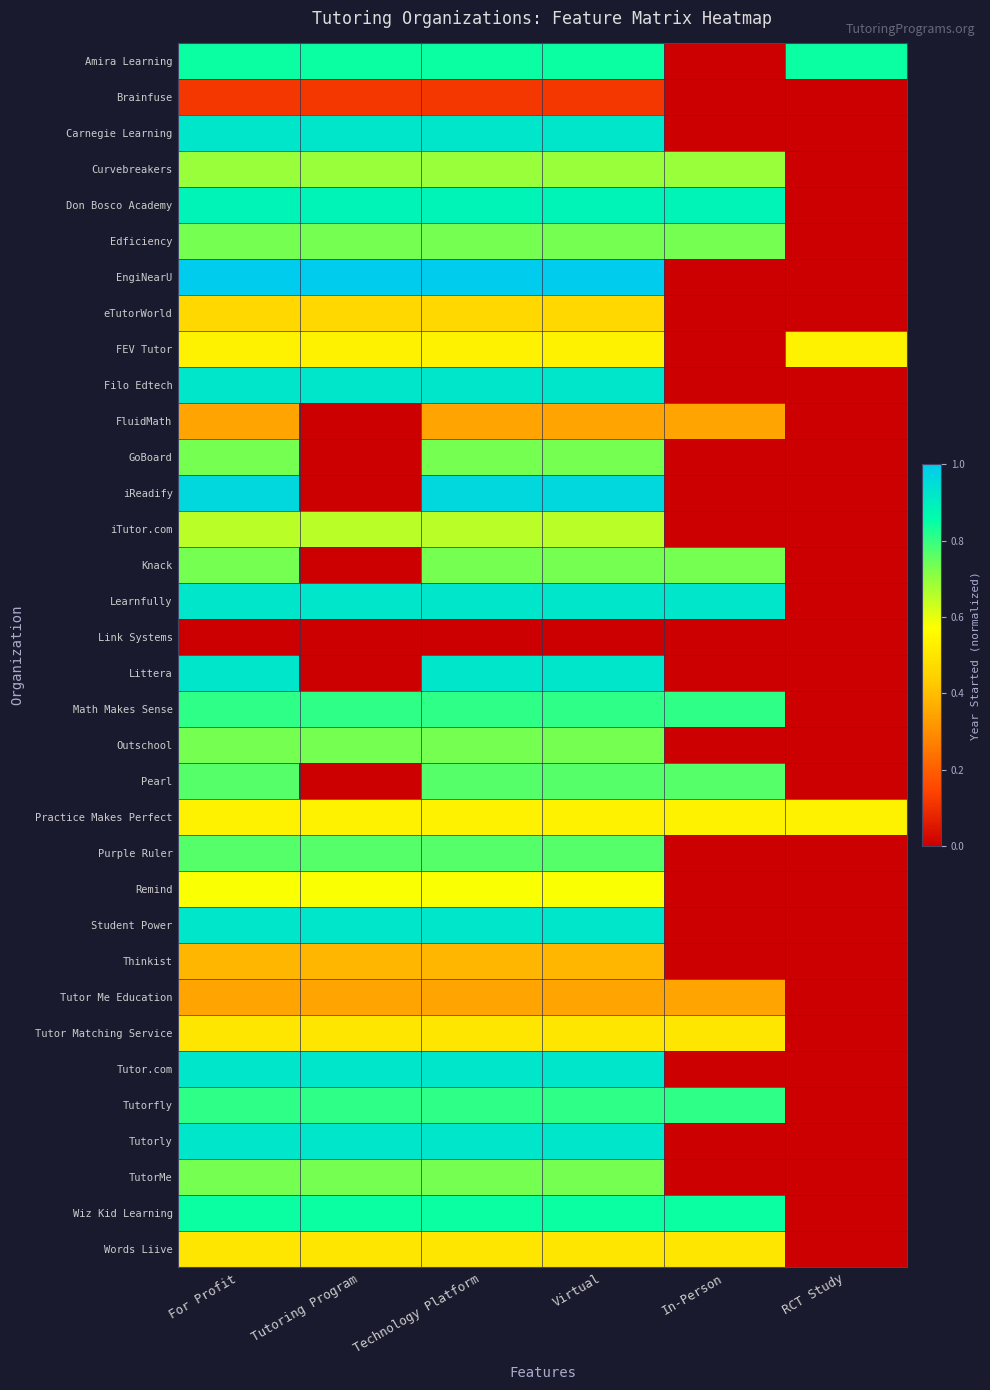

Count the number of data series in this chart.

34